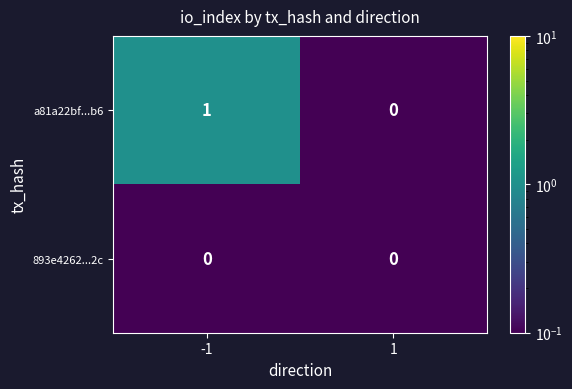

Which series has the largest range (max minus min)?

a81a22bf...b6